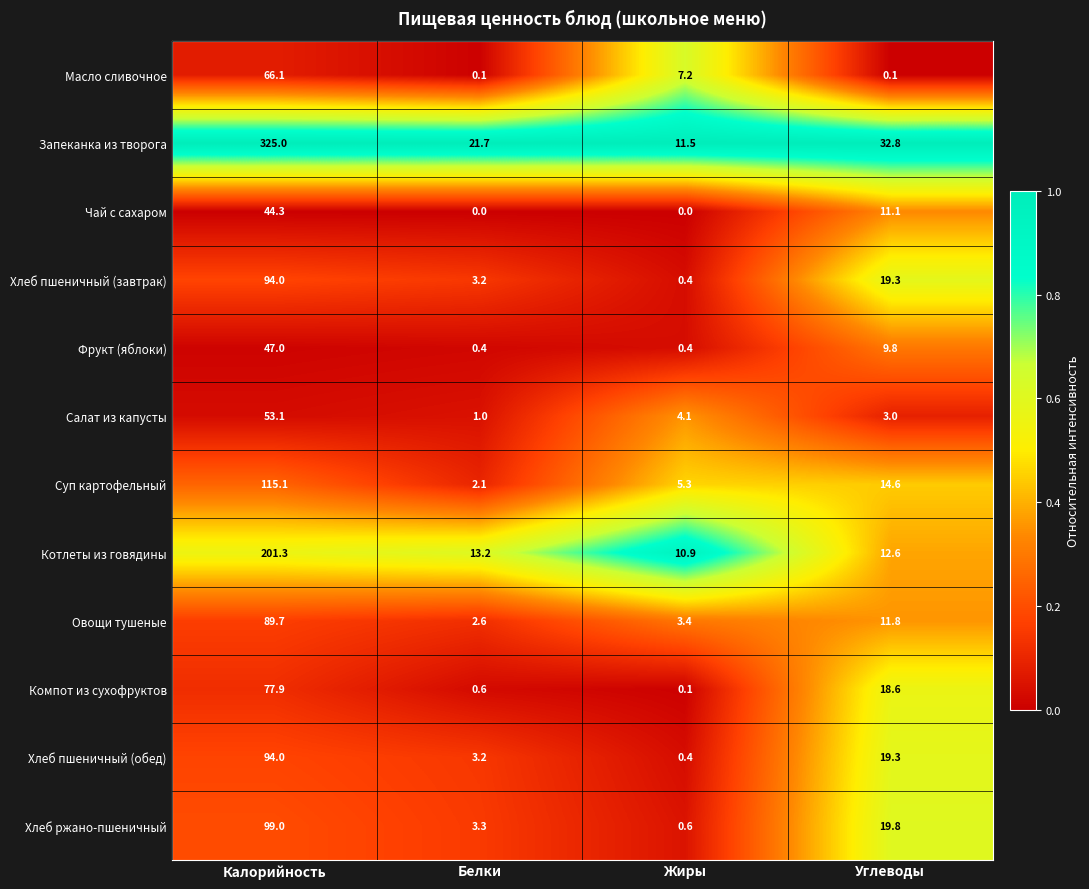

At which category is the sum across all series the highest?

Калорийность